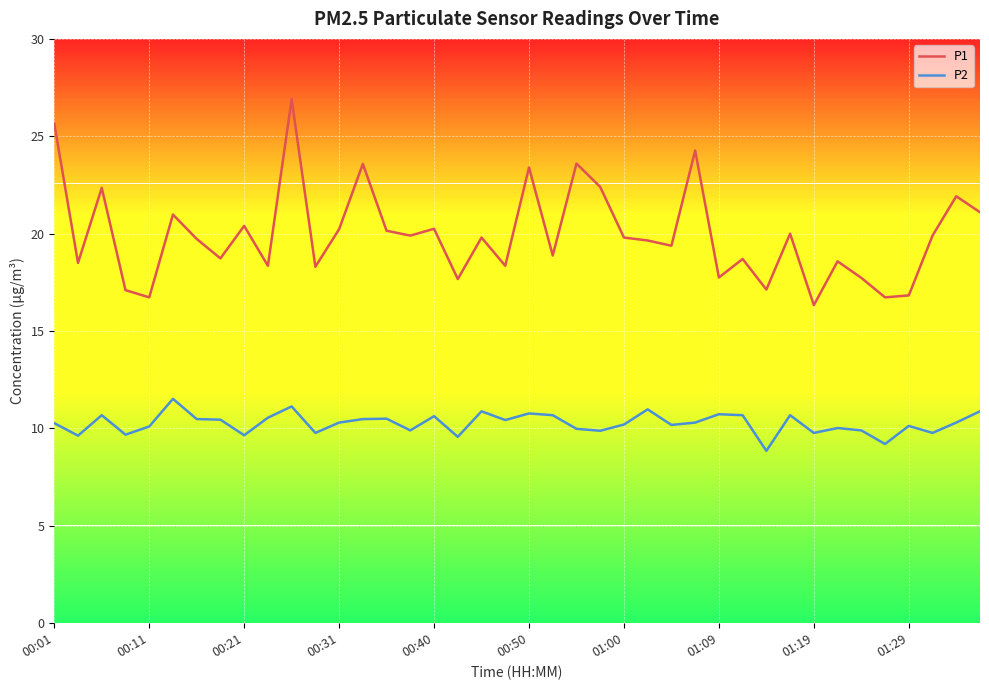

Which series has the widest spread of values?

P1